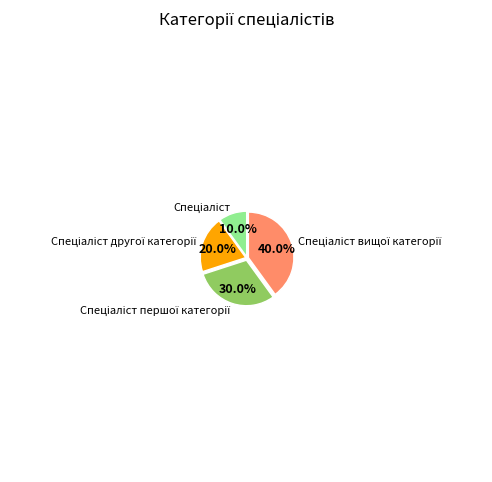

Does any single category account for the majority?

No